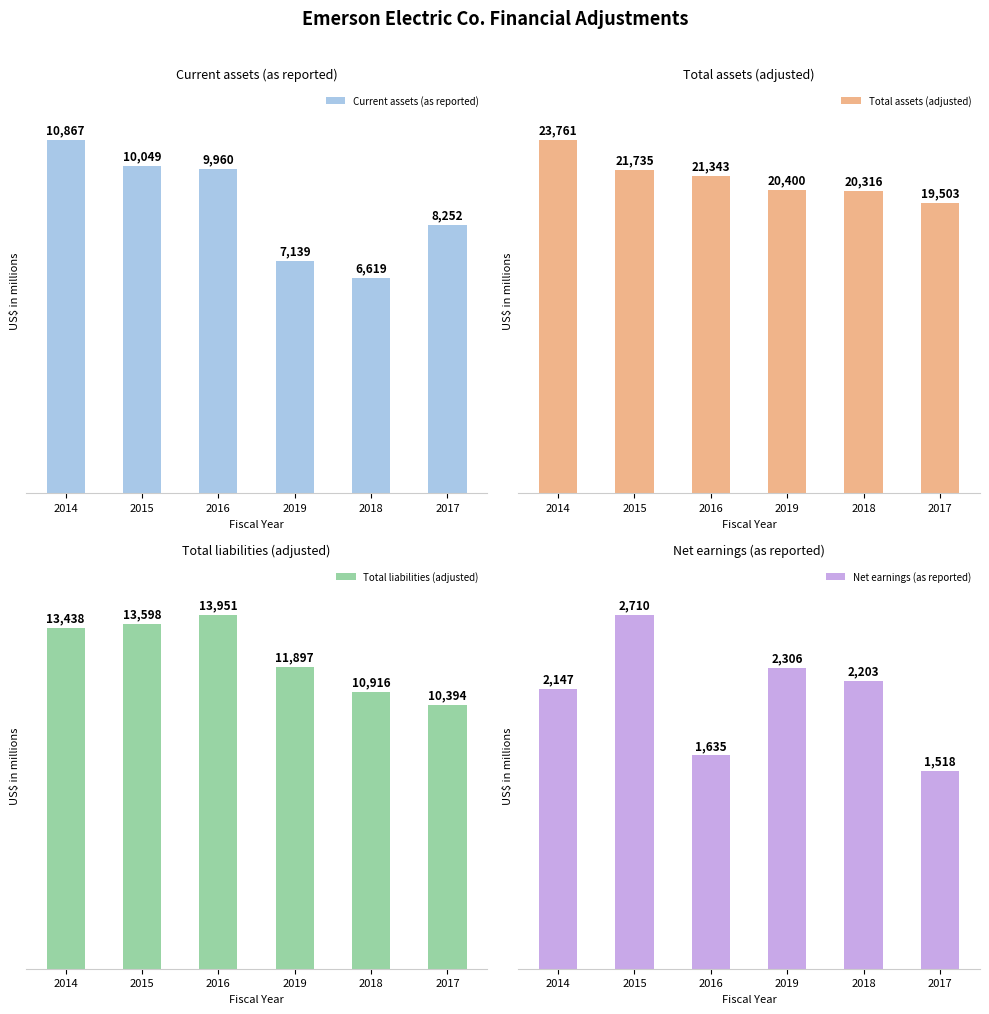

What is the lowest value of the Net earnings (as reported) series?

1518